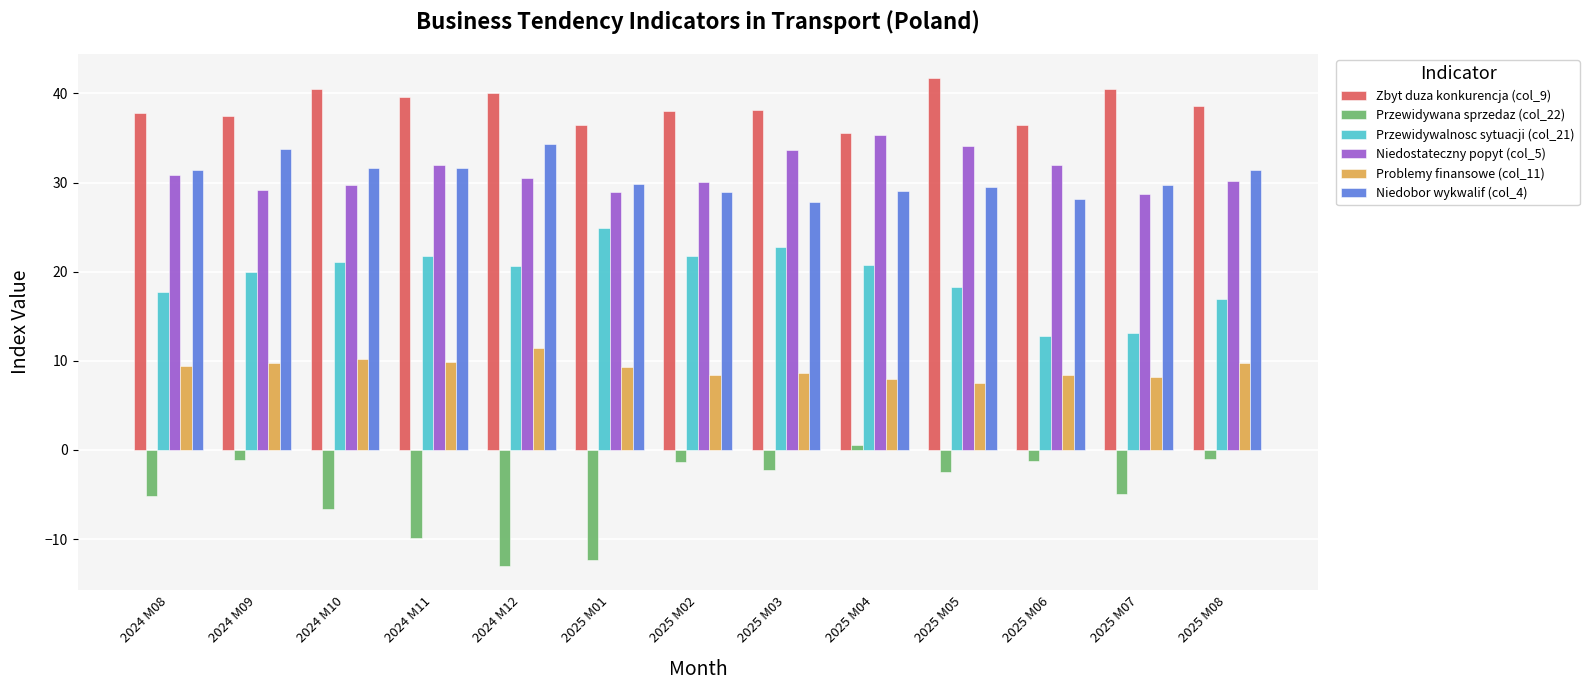

What is the minimum value shown in the chart?

-13.0